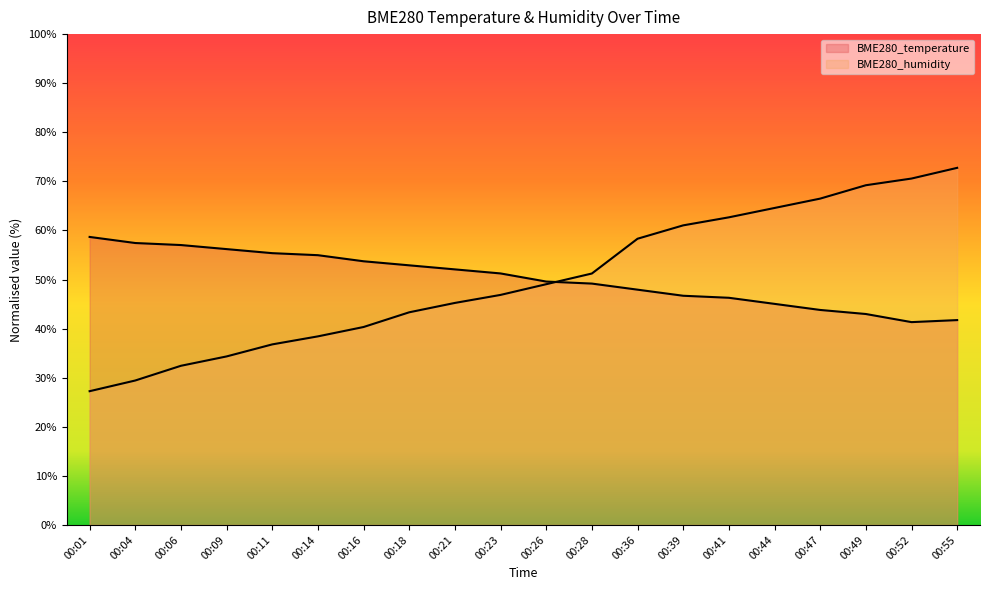

In BME280_temperature, how many points are lower than both neighbors (excluding endpoints)?

1